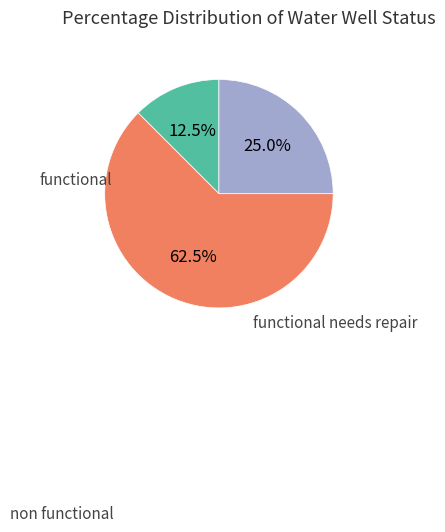

To the nearest percent, what is the average slice percentage?

33%